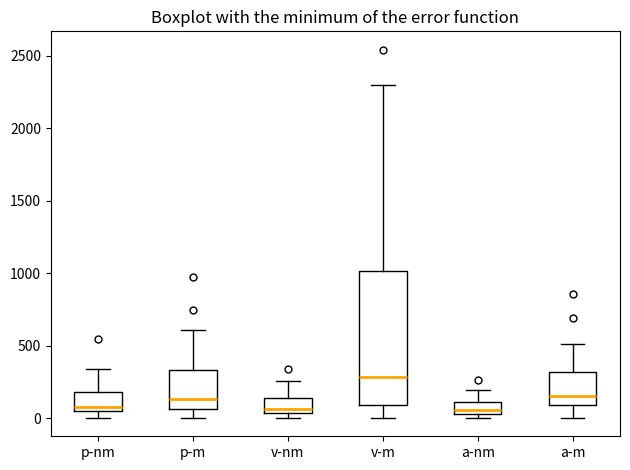

Where does the lower whisker of the box for v-m end on the y-axis? The values are not printed on the chart, so give them approximately, as read against the axis.

0